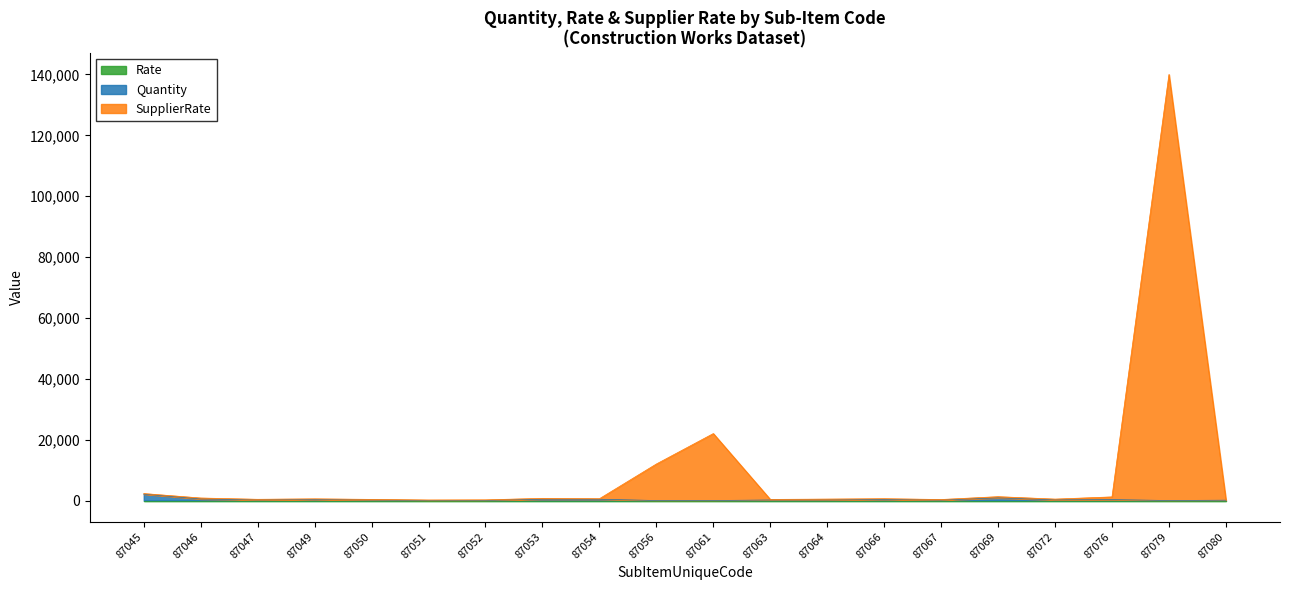

At which category is the sum across all series the highest?

87079